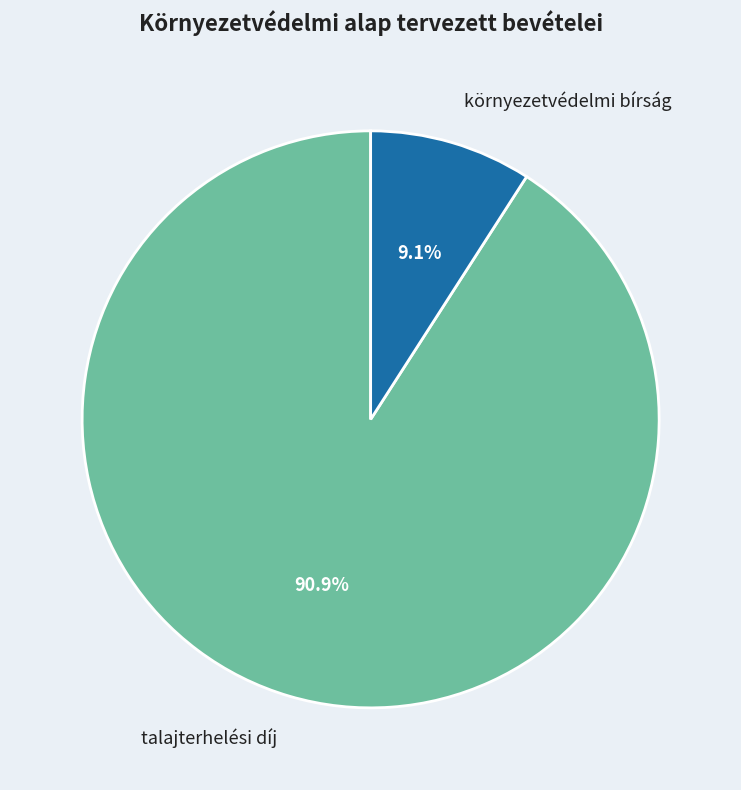

Which has a higher value, talajterhelési díj or környezetvédelmi bírság?

talajterhelési díj